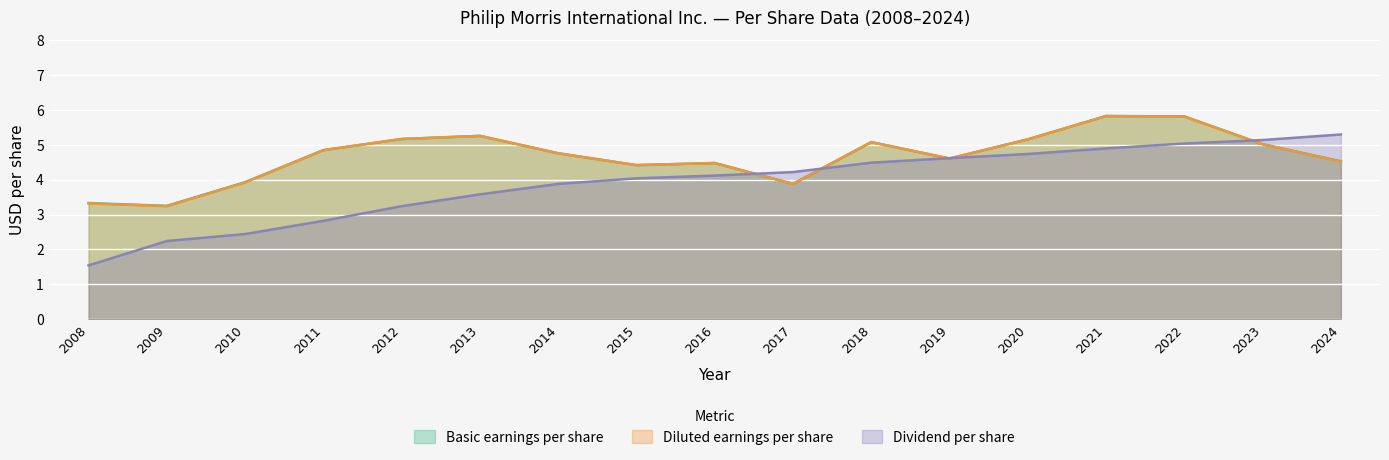

What is the value of the Dividend per share point at the 3rd from the left?

2.4